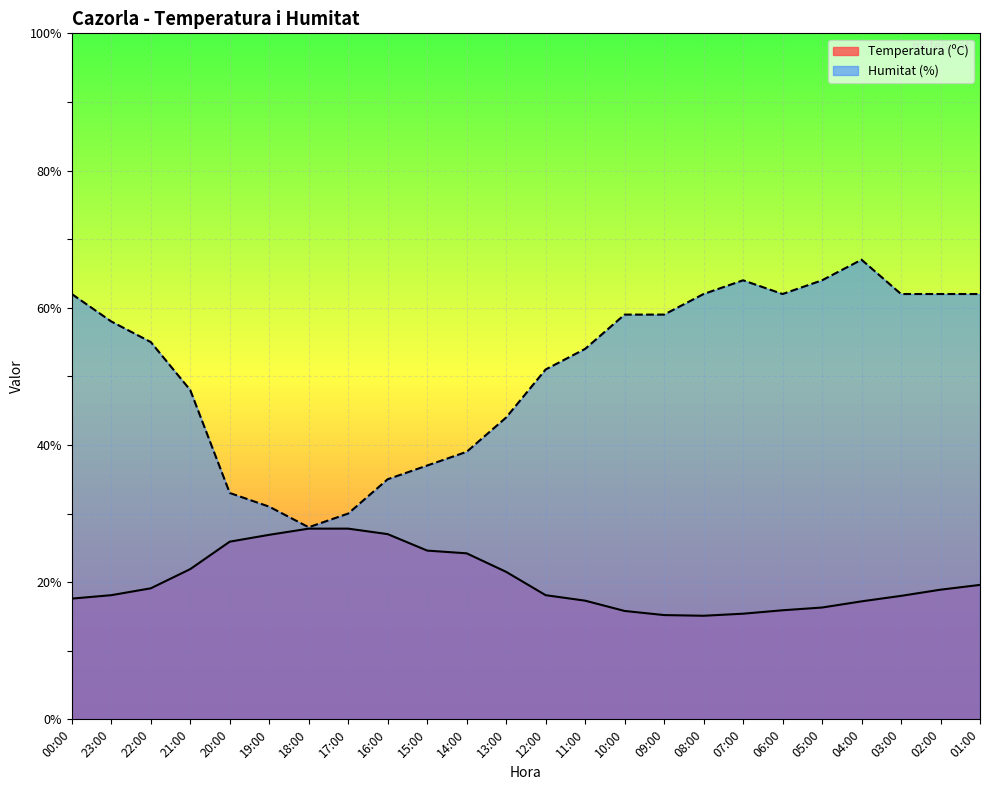

True or false: Temperatura (ºC) and Humitat (%) intersect in this chart.

False